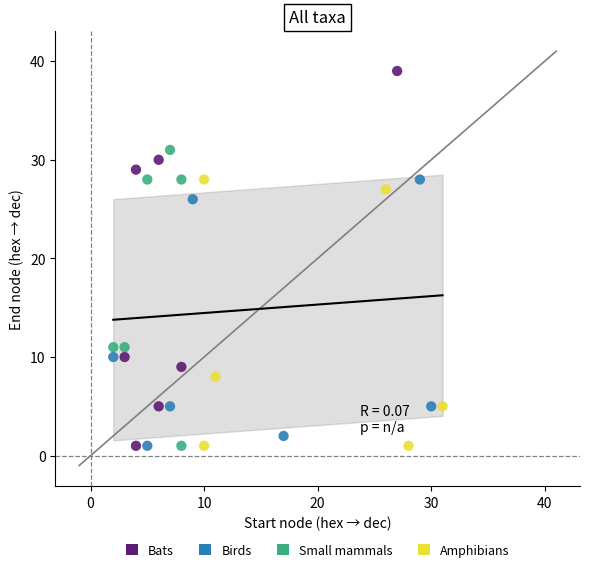

Which series contains the highest Y value?

Bats